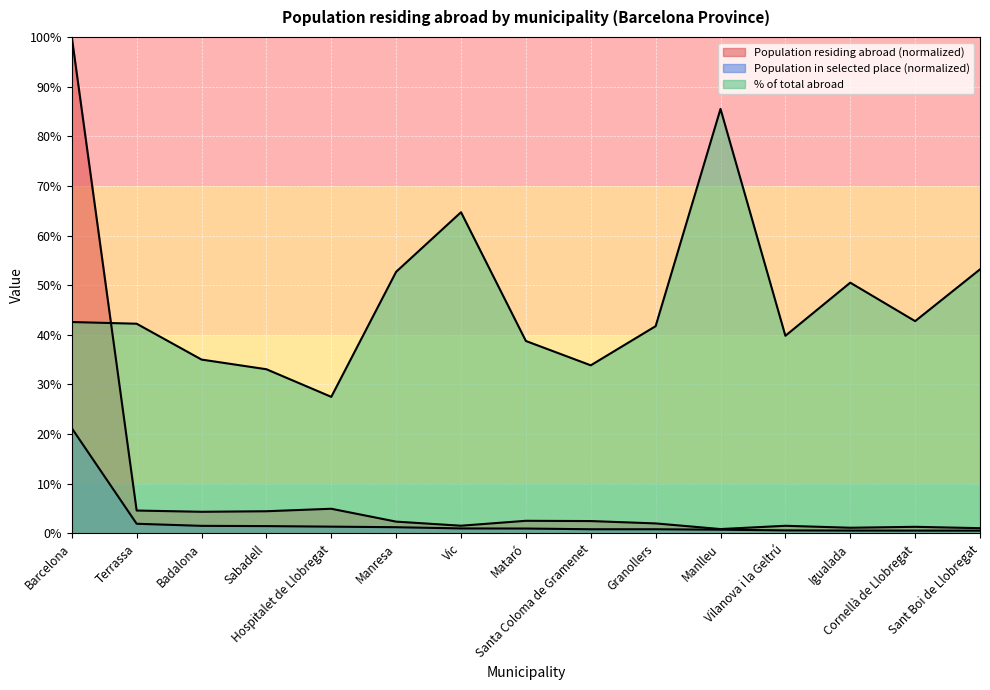

How many data points in % of total abroad are less than 42?

7